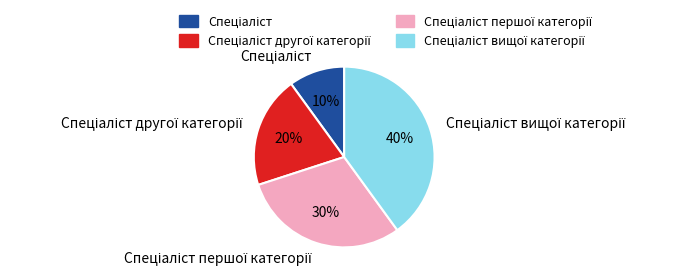

Is there any slice that represents more than half of the pie?

No